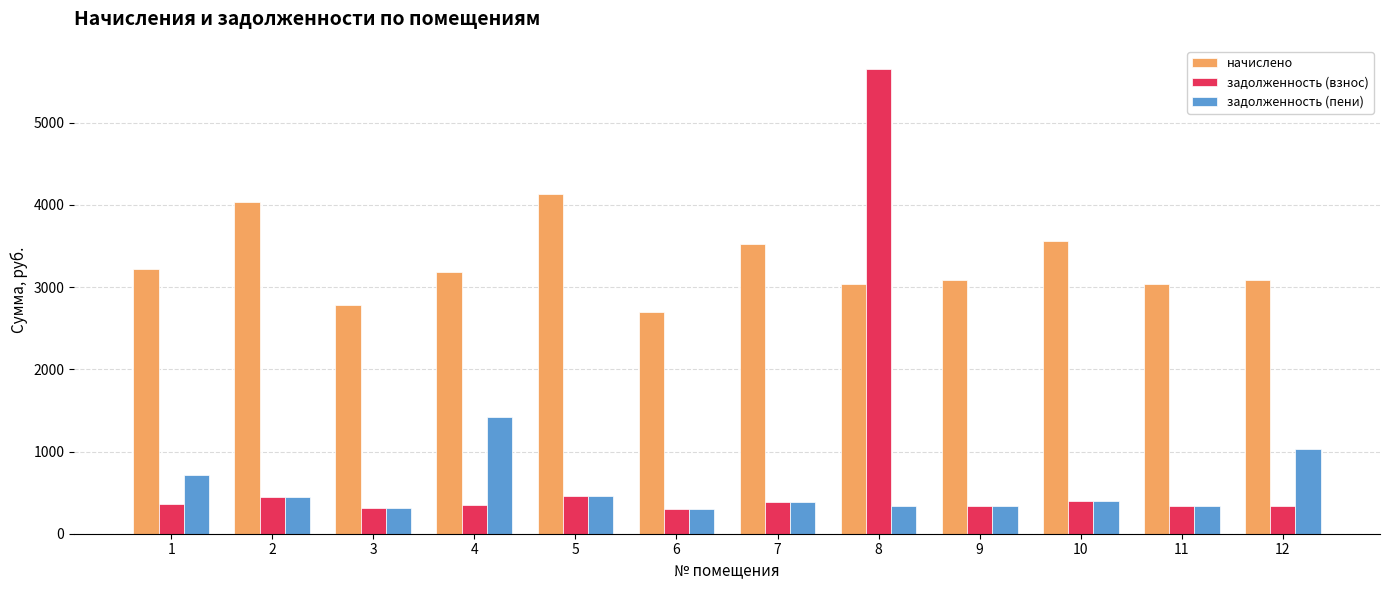

What is the difference between the highest and lowest values at 12?

2739.9